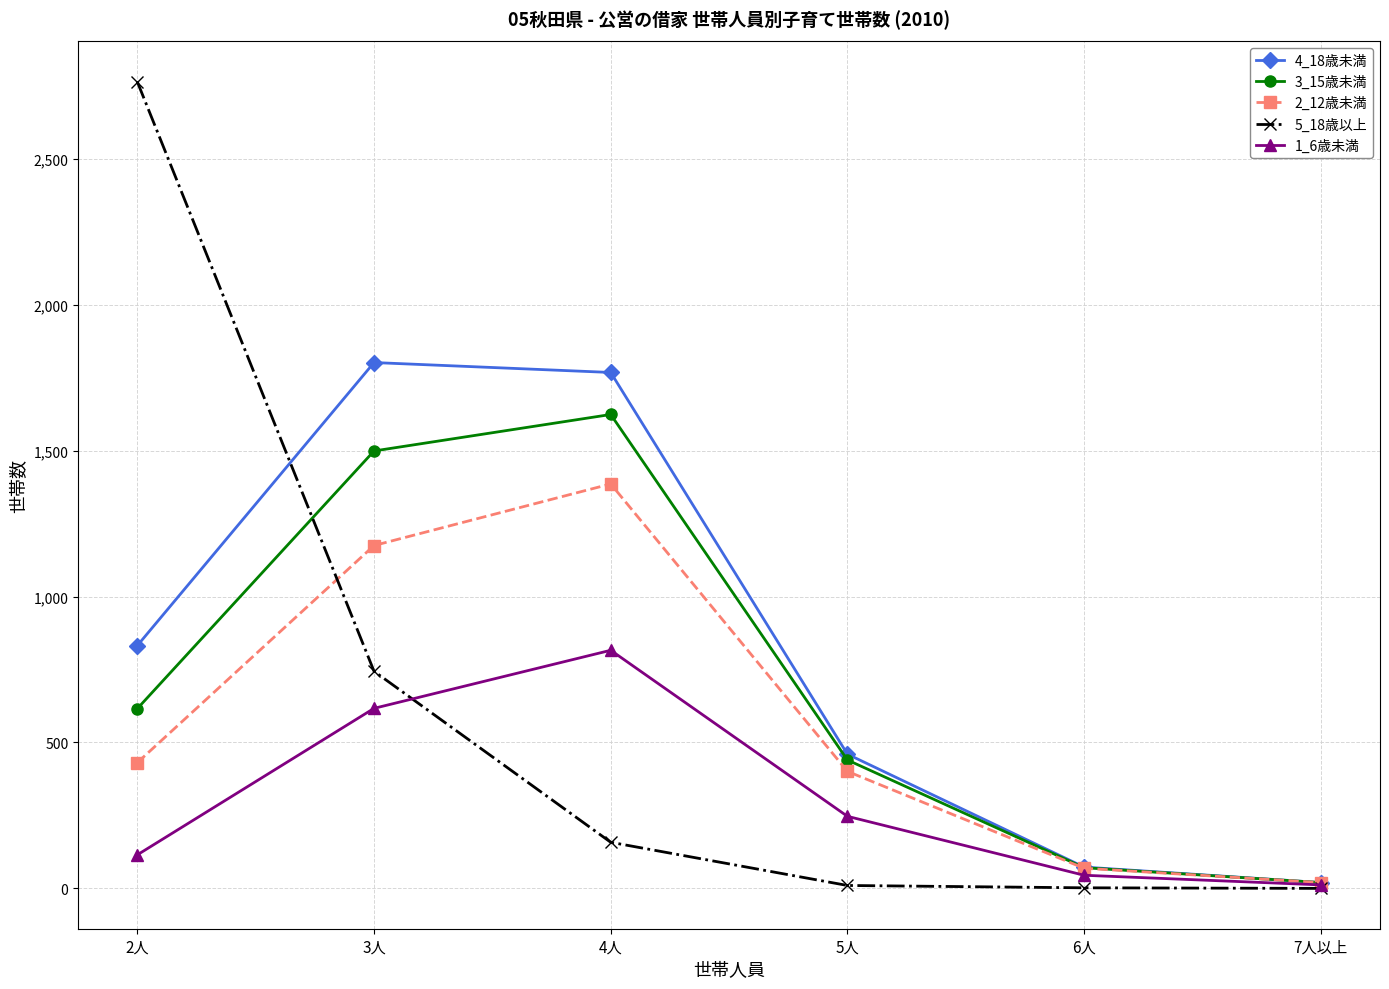

At which label is 4_18歳未満 closest to 911?

2人